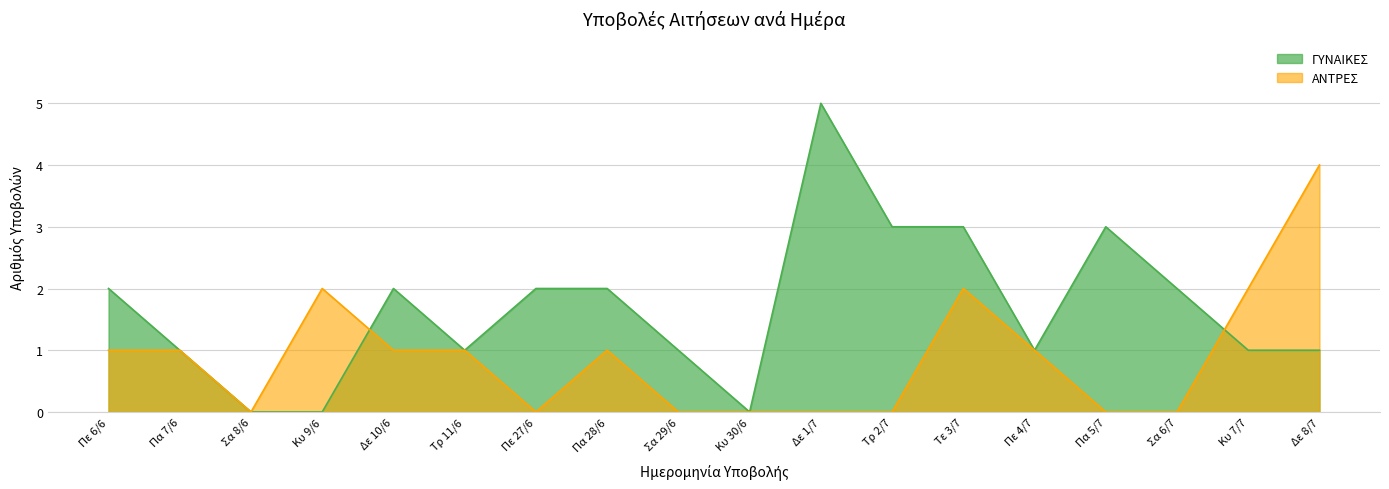

Reading left to right, transcribe all the data shown in this chart.

ΓΥΝΑΙΚΕΣ: 2	1	0	0	2	1	2	2	1	0	5	3	3	1	3	2	1	1
ΑΝΤΡΕΣ: 1	1	0	2	1	1	0	1	0	0	0	0	2	1	0	0	2	4